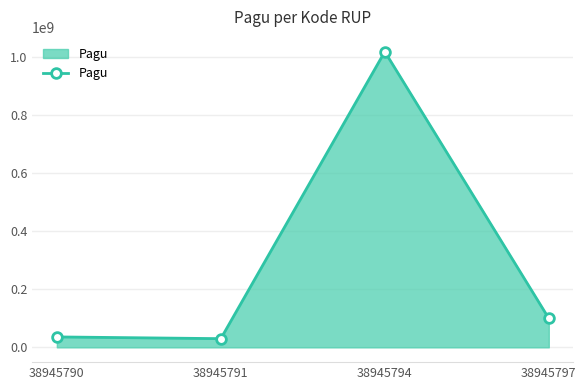

True or false: the data shows 36000000 at 38945790.

True